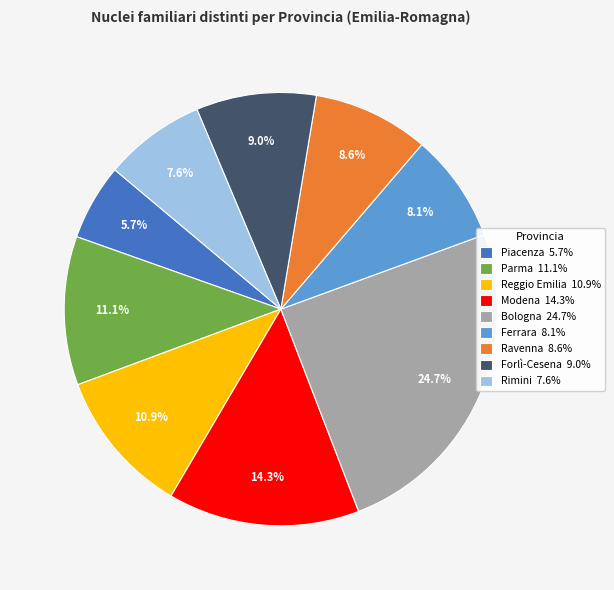

Does Rimini account for over 50% of the chart?

No